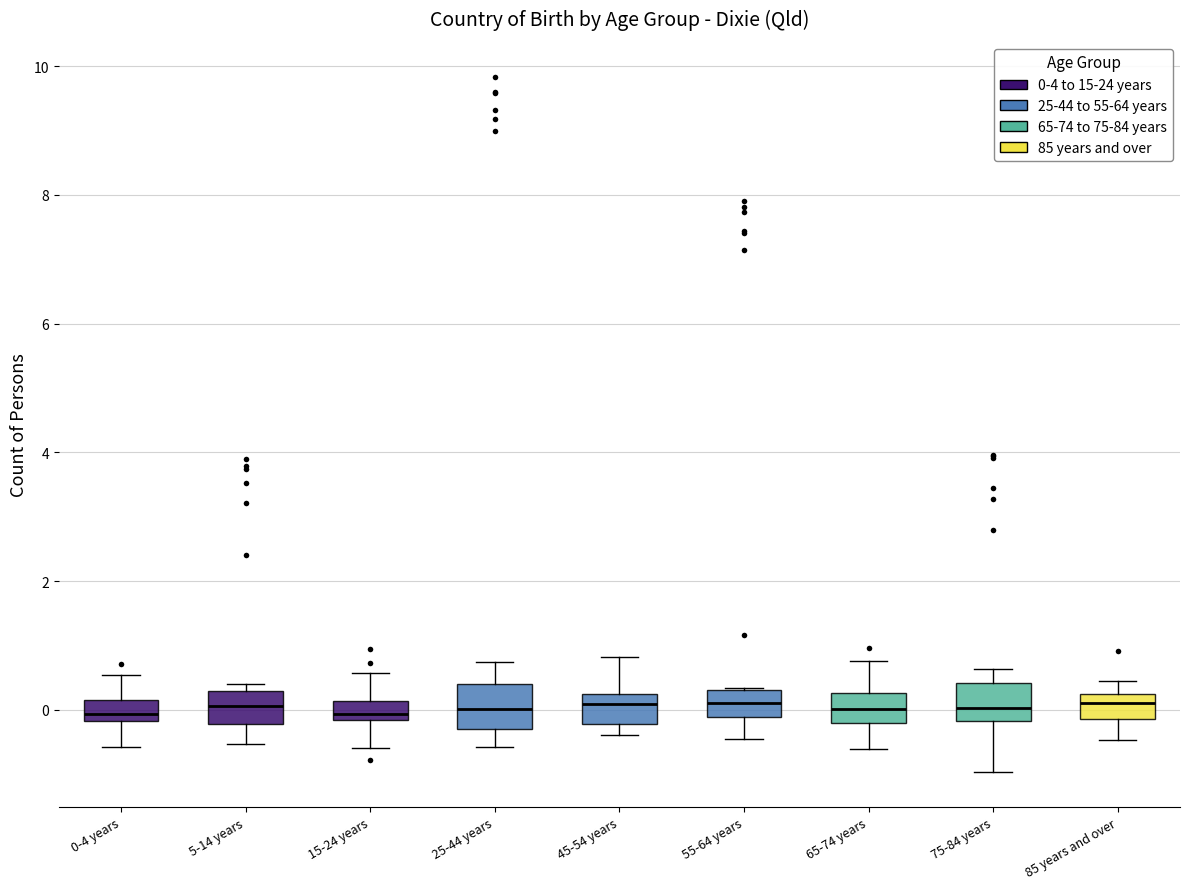

Reading left to right, read every box against the y-axis: the position of its median line, the range the box covers, and the ends of its whiskers. The values are not printed on the chart, so give them approximately, as read against the axis.

0-4 years: median 0.0, box -0.2 to 0.2, whiskers -0.6 to 0.6
5-14 years: median 0.0, box -0.2 to 0.2, whiskers -0.6 to 0.4
15-24 years: median 0.0, box -0.2 to 0.2, whiskers -0.6 to 0.6
25-44 years: median 0.0, box -0.2 to 0.4, whiskers -0.6 to 0.8
45-54 years: median 0.0, box -0.2 to 0.2, whiskers -0.4 to 0.8
55-64 years: median 0.2, box -0.2 to 0.4, whiskers -0.4 to 0.4
65-74 years: median 0.0, box -0.2 to 0.2, whiskers -0.6 to 0.8
75-84 years: median 0.0, box -0.2 to 0.4, whiskers -1.0 to 0.6
85 years and over: median 0.0, box -0.2 to 0.2, whiskers -0.4 to 0.4